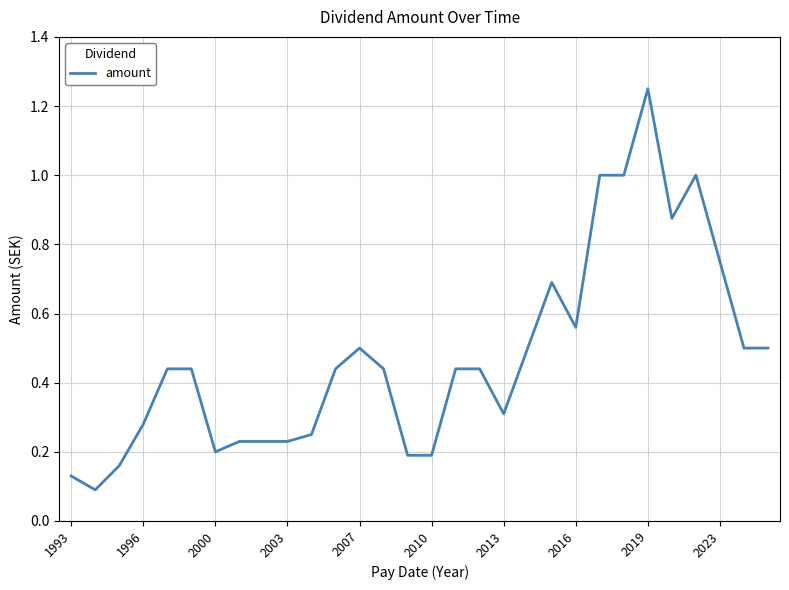

True or false: the data has more than 1 interior local peaks.

True